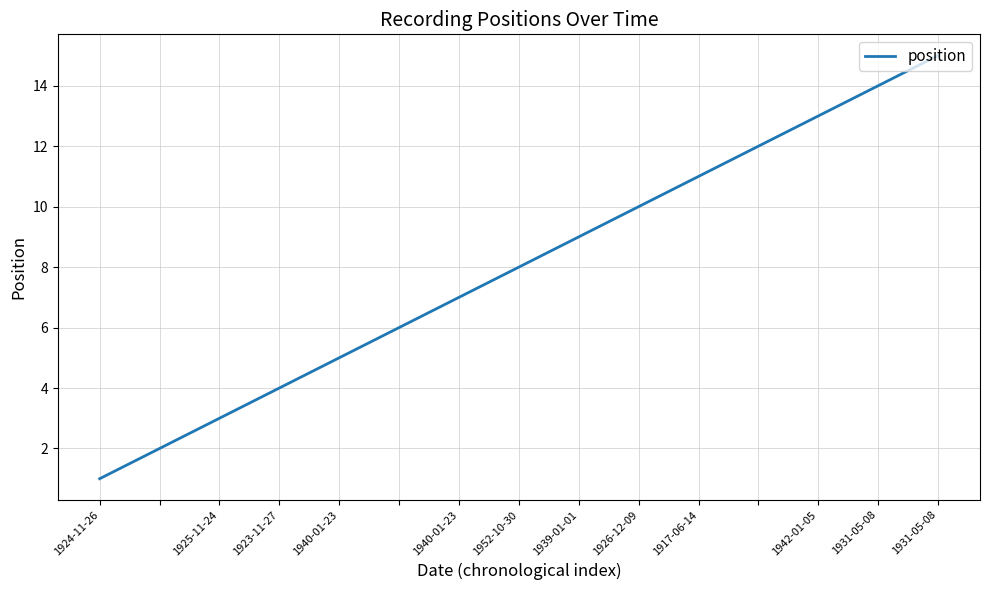

What is the difference between the second highest and minimum values?

13